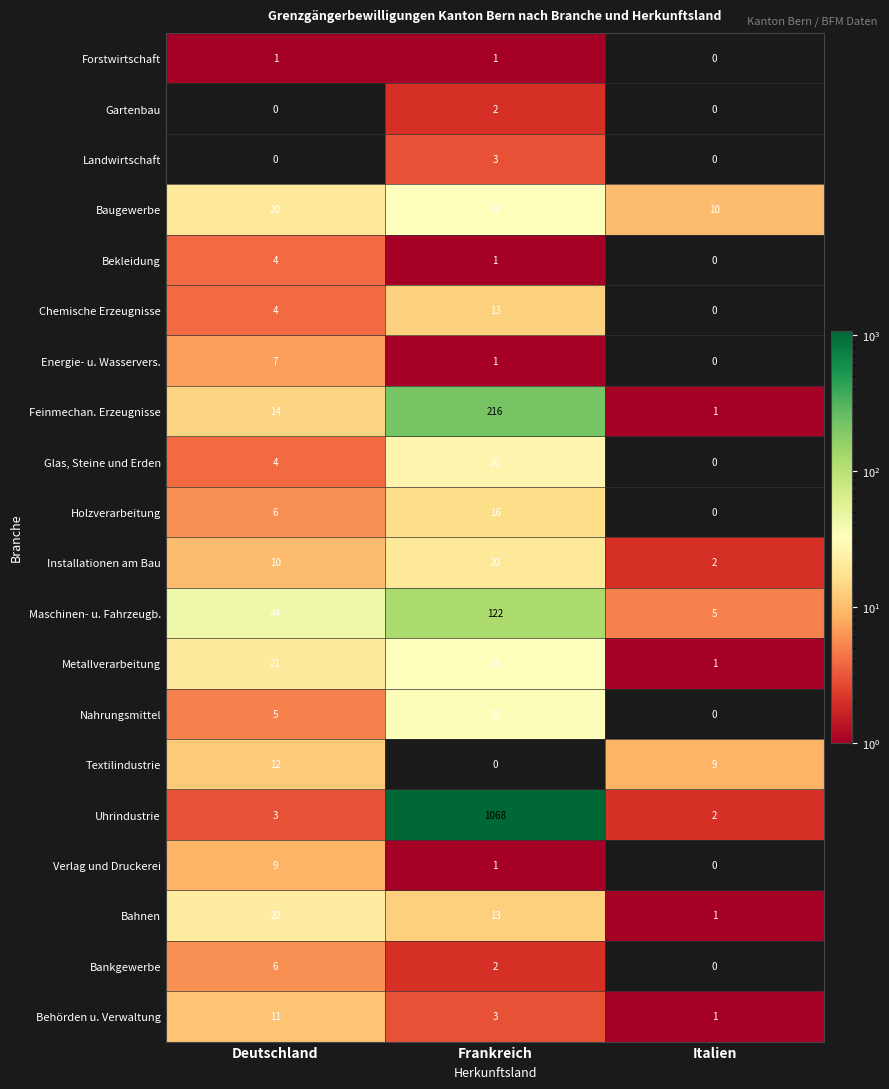

Between Frankreich and Italien, which series saw the biggest shift?

Uhrindustrie